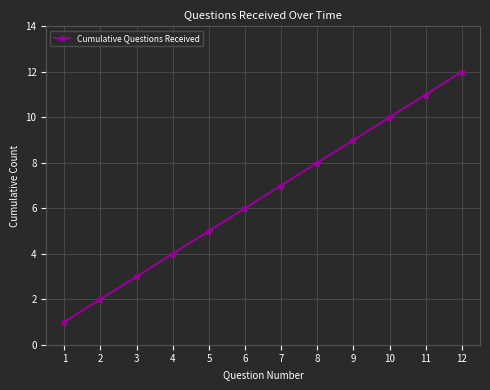

What is the difference between the maximum and minimum values?

11